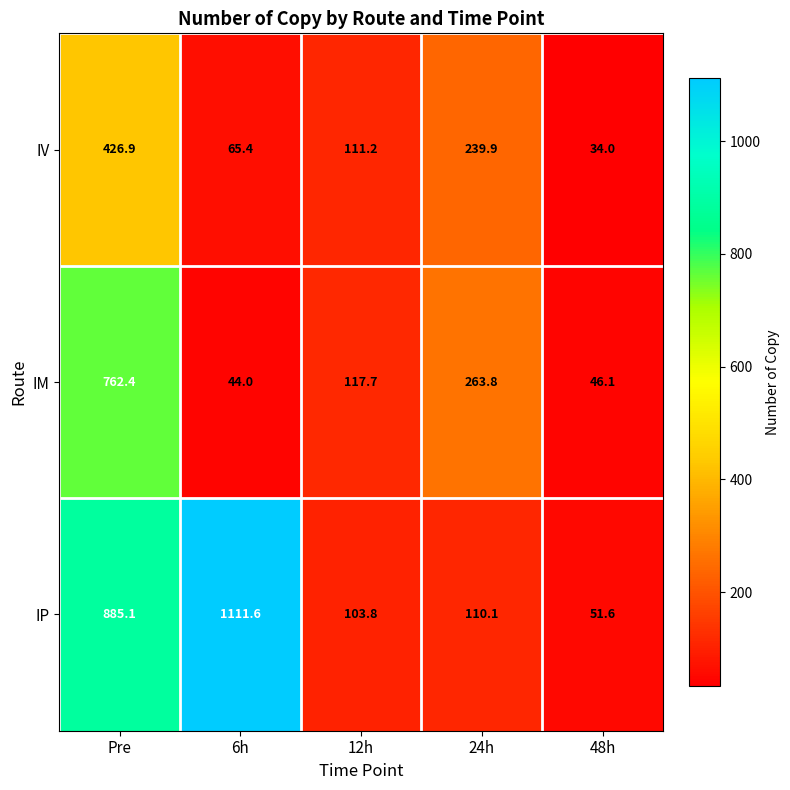

Between 6h and 48h, which series saw the biggest shift?

IP